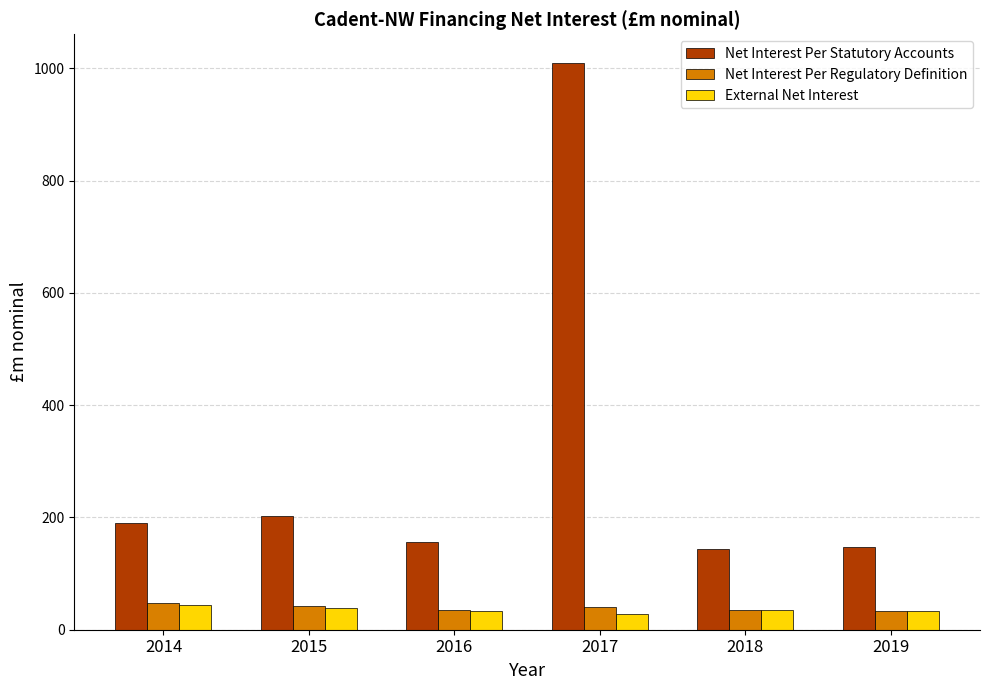

How many series are shown in this chart?

3